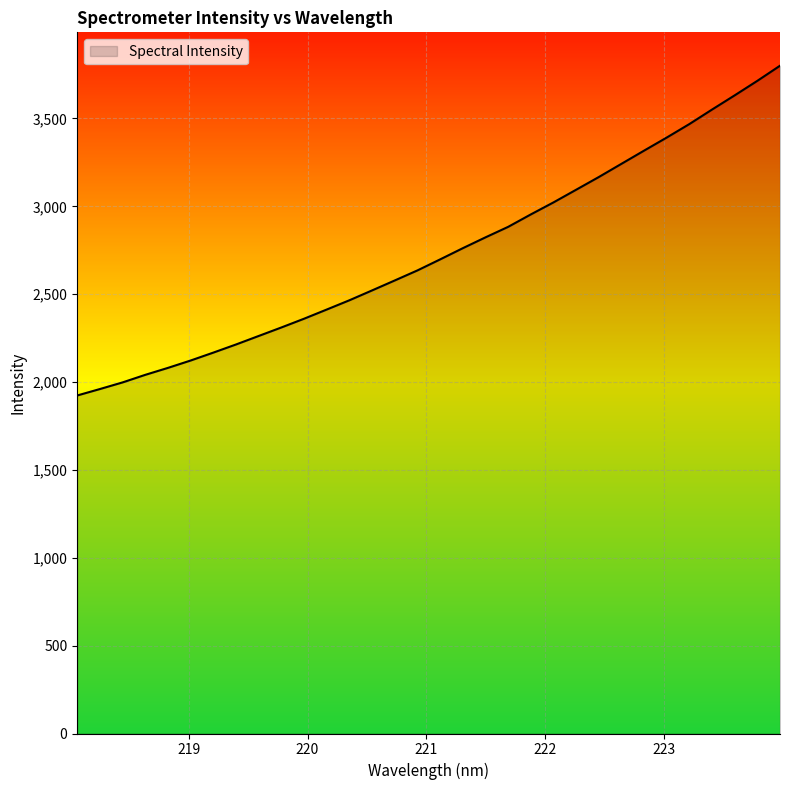

What is the sum of all values?

87576.0